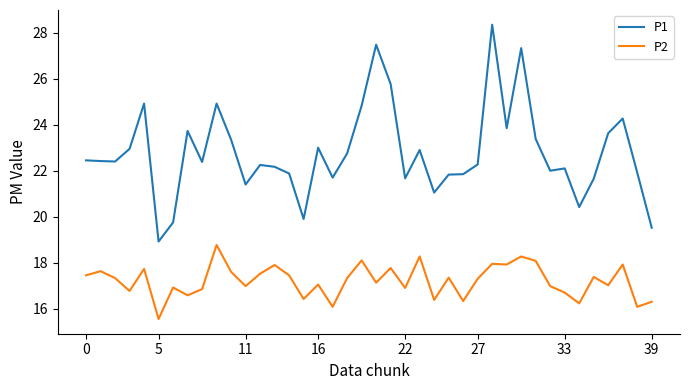

Rank the series by their average value, from highest to lowest.

P1, P2